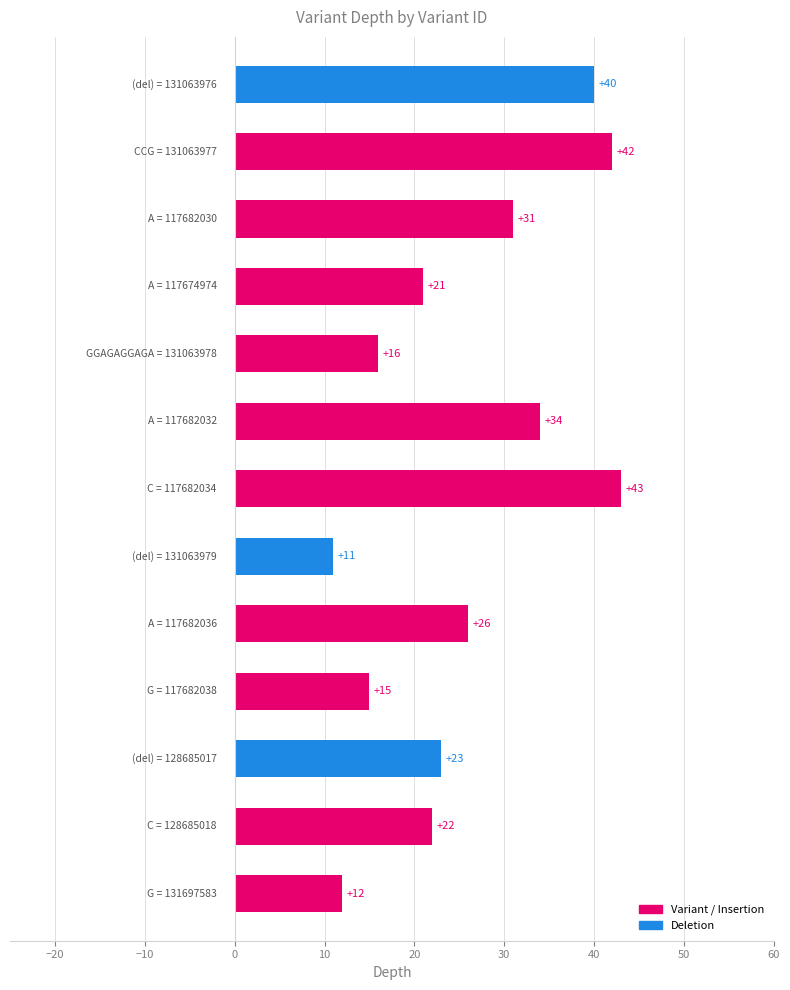

What is the difference between the maximum and minimum values?

32